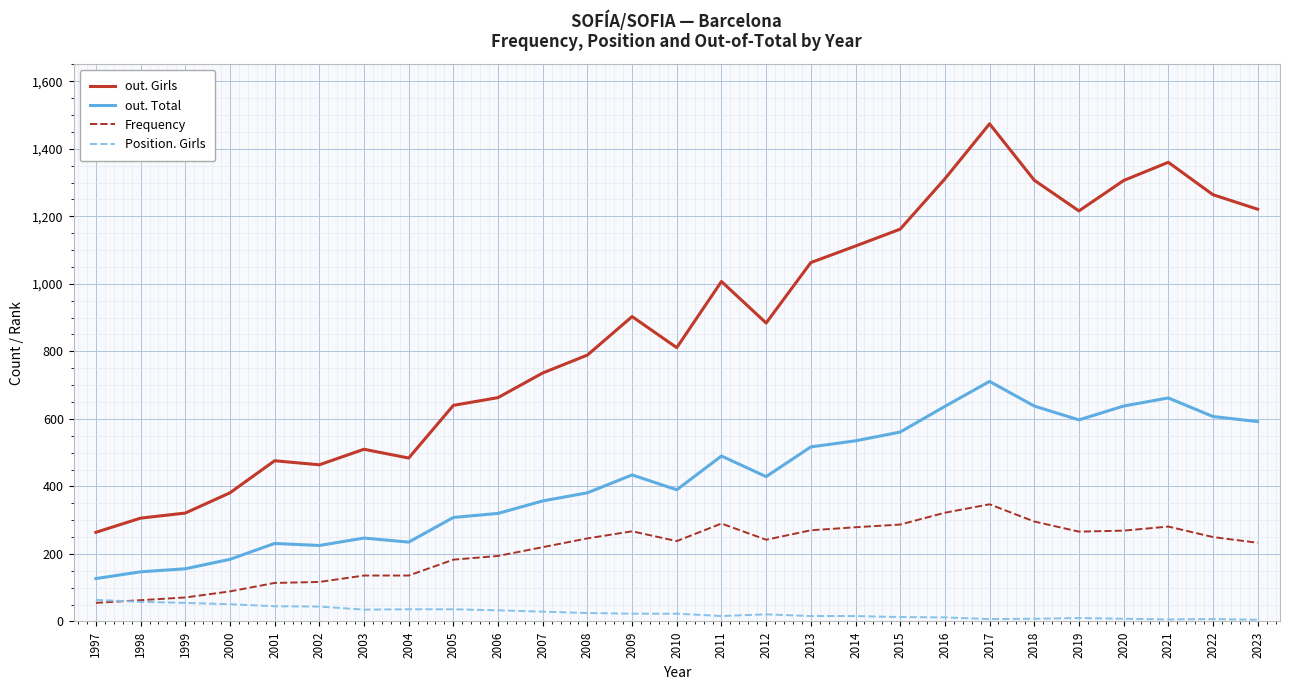

Which series has the largest range (max minus min)?

out. Girls